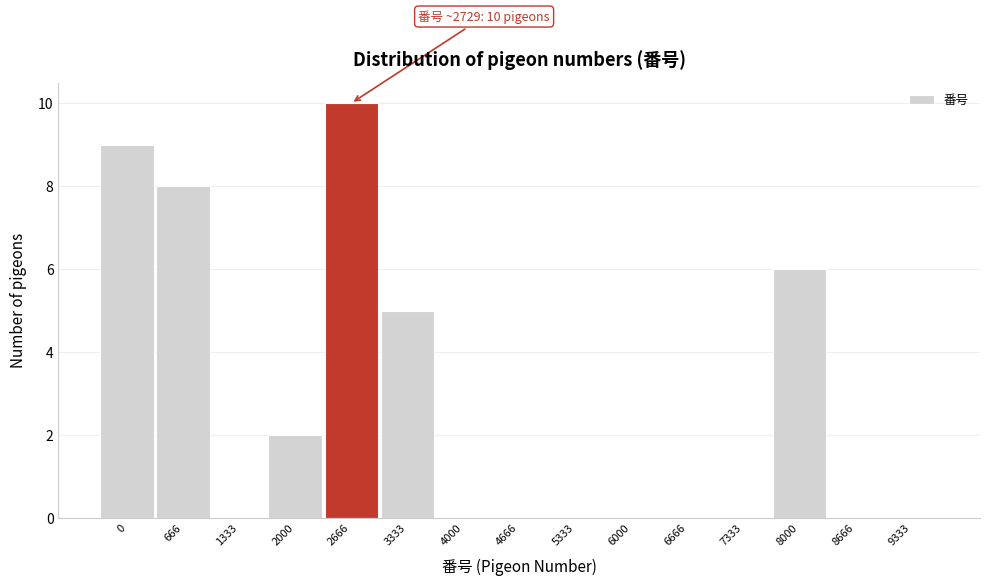

Reading left to right, list all the values displayed in this chart.

0=9	666=8	1333=0	2000=2	2666=10	3333=5	4000=0	4666=0	5333=0	6000=0	6666=0	7333=0	8000=6	8666=0	9333=0